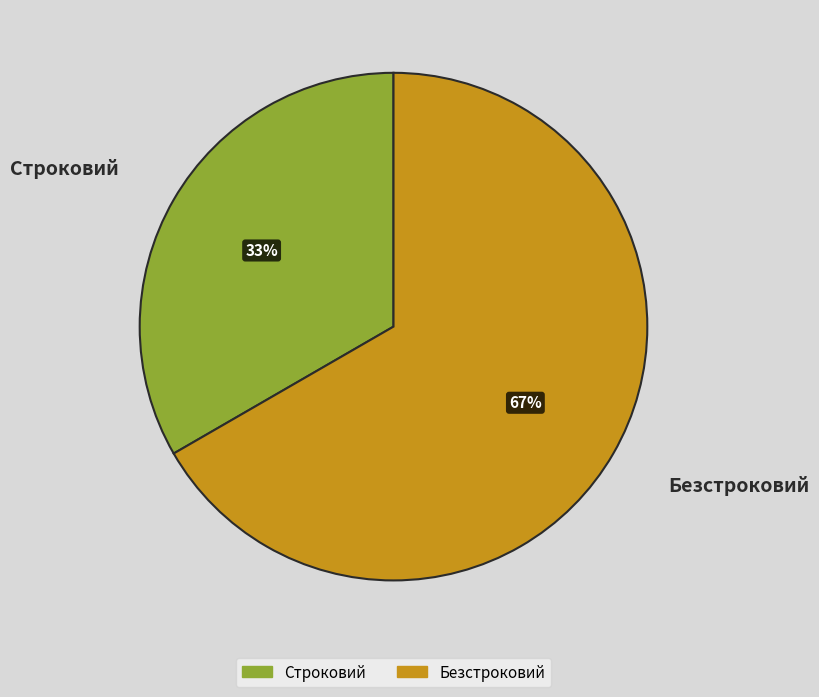

What is the largest slice in the pie chart?

Безстроковий